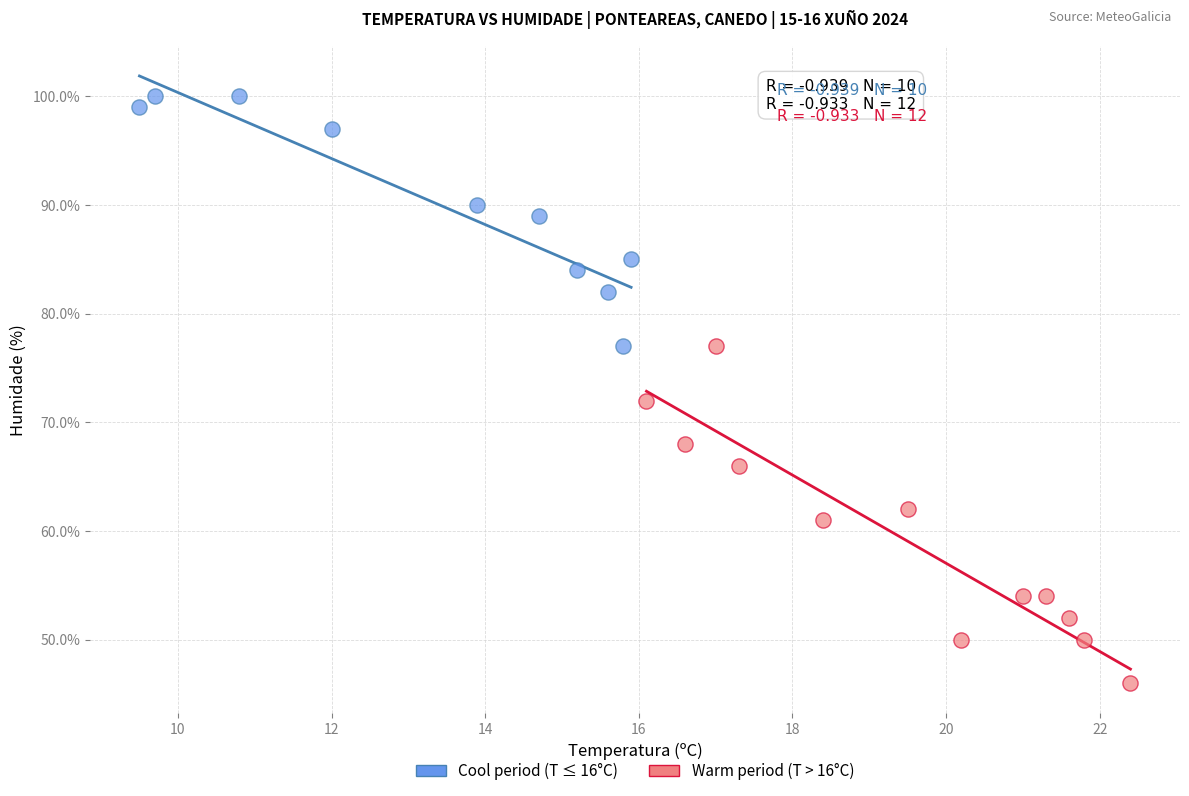

Which series contains the lowest Y value?

Warm period (T > 16°C)